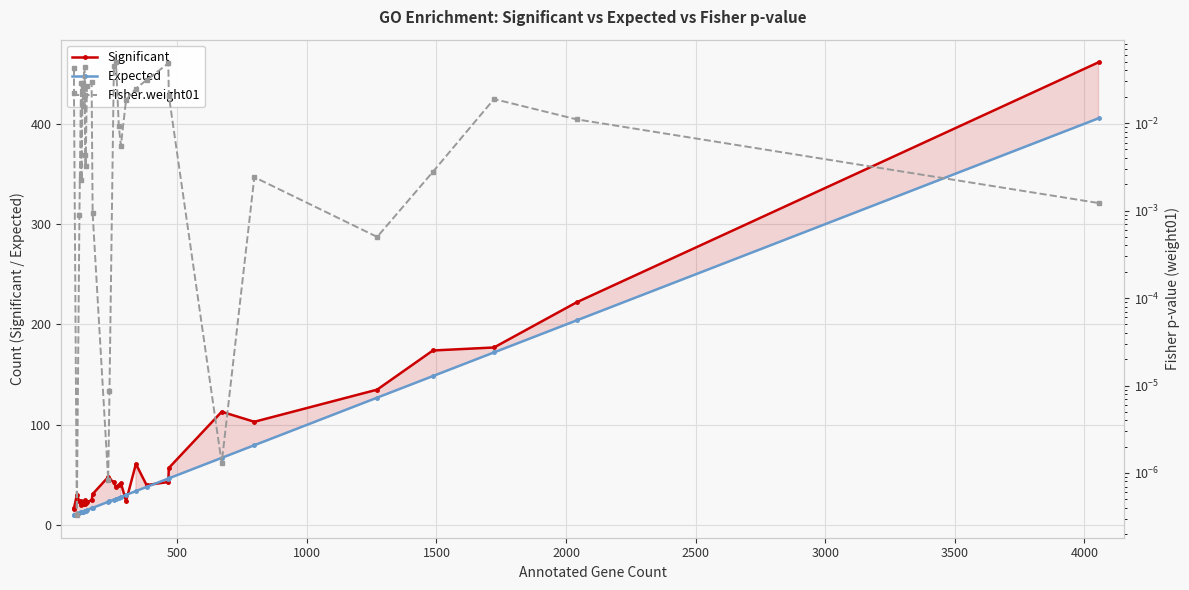

Is it true that Significant equals 38.8 at 1500?

False